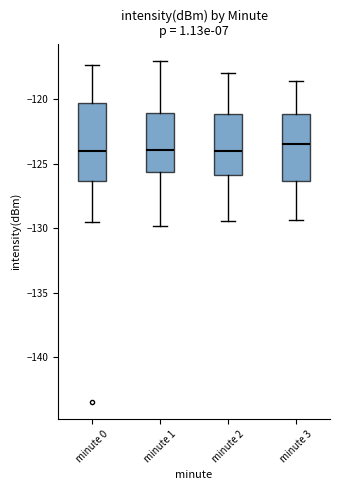

Which box is the tallest, from its lower edge to its upper edge?

minute 0